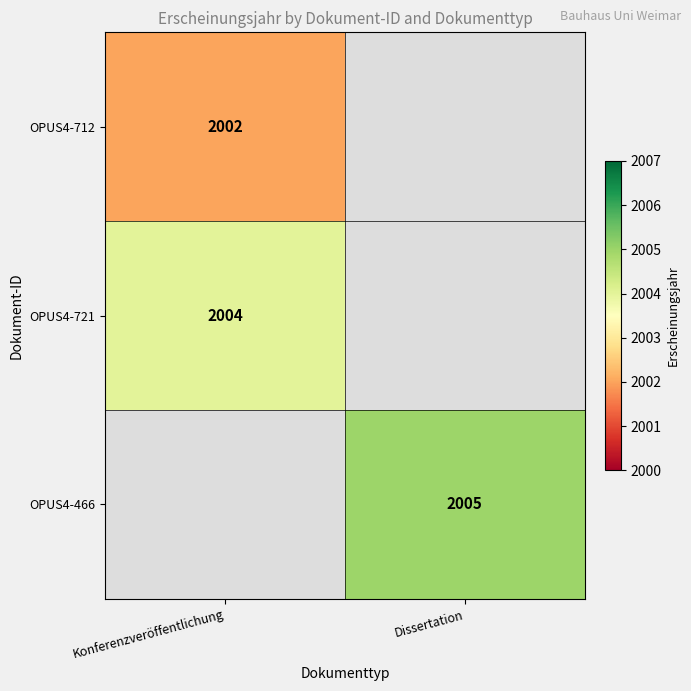

True or false: OPUS4-712 has a value of 2002 at Konferenzveröffentlichung.

True